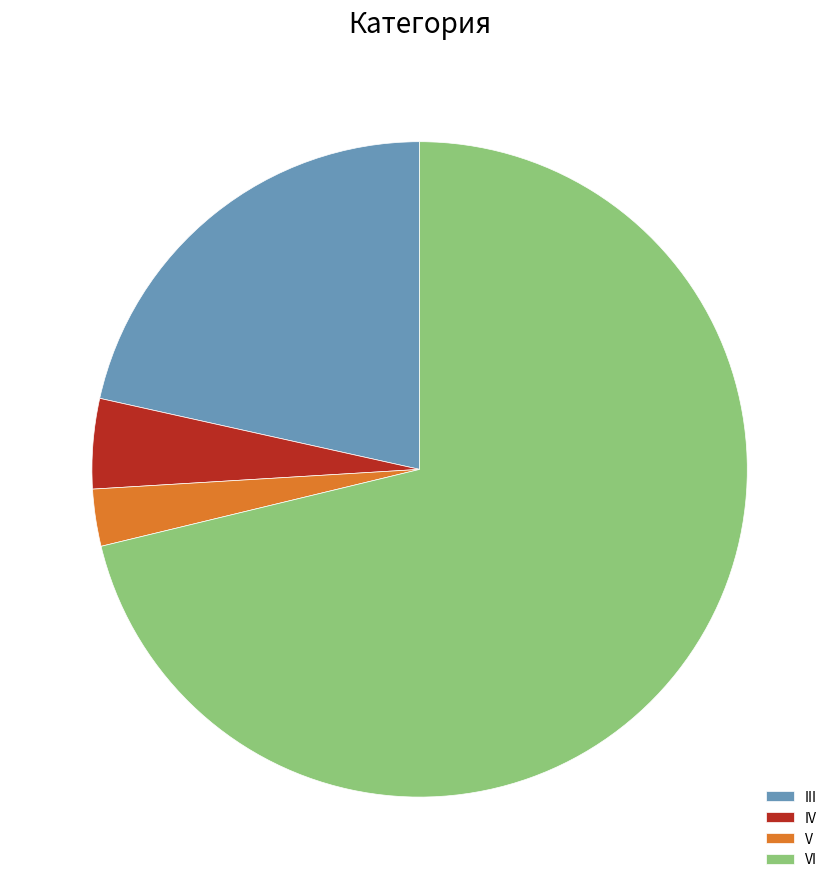

Combined, do III and IV account for over 50%?

No